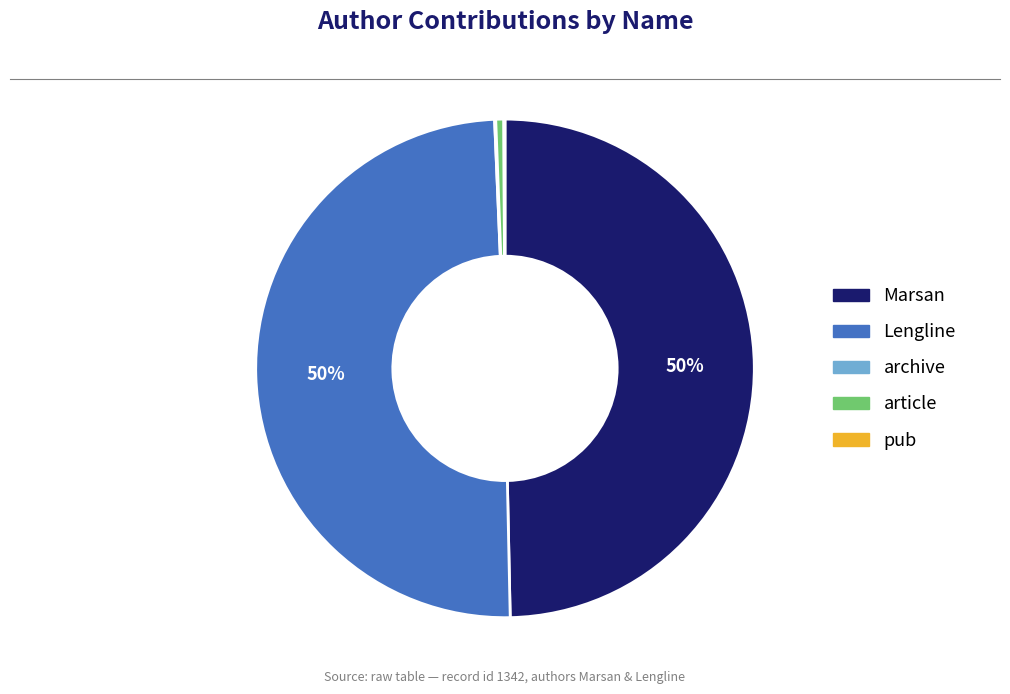

Combined, do Marsan and article account for over 50%?

Yes